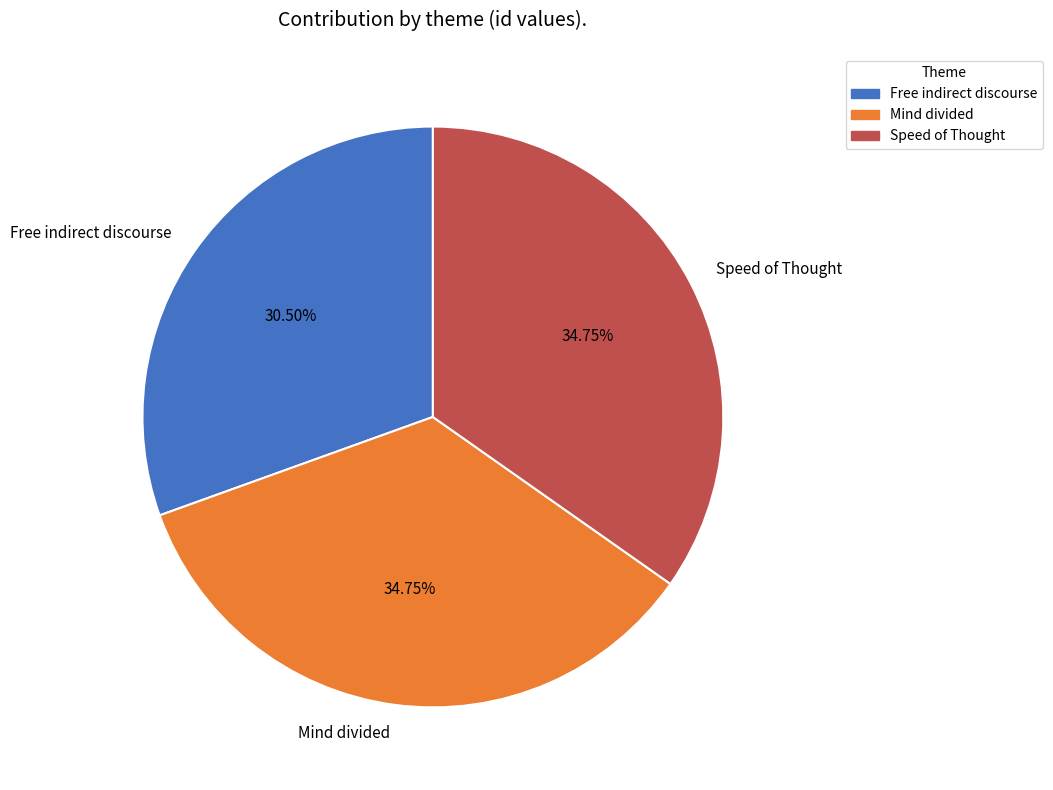

True or false: Speed of Thought accounts for 48% of the total.

False